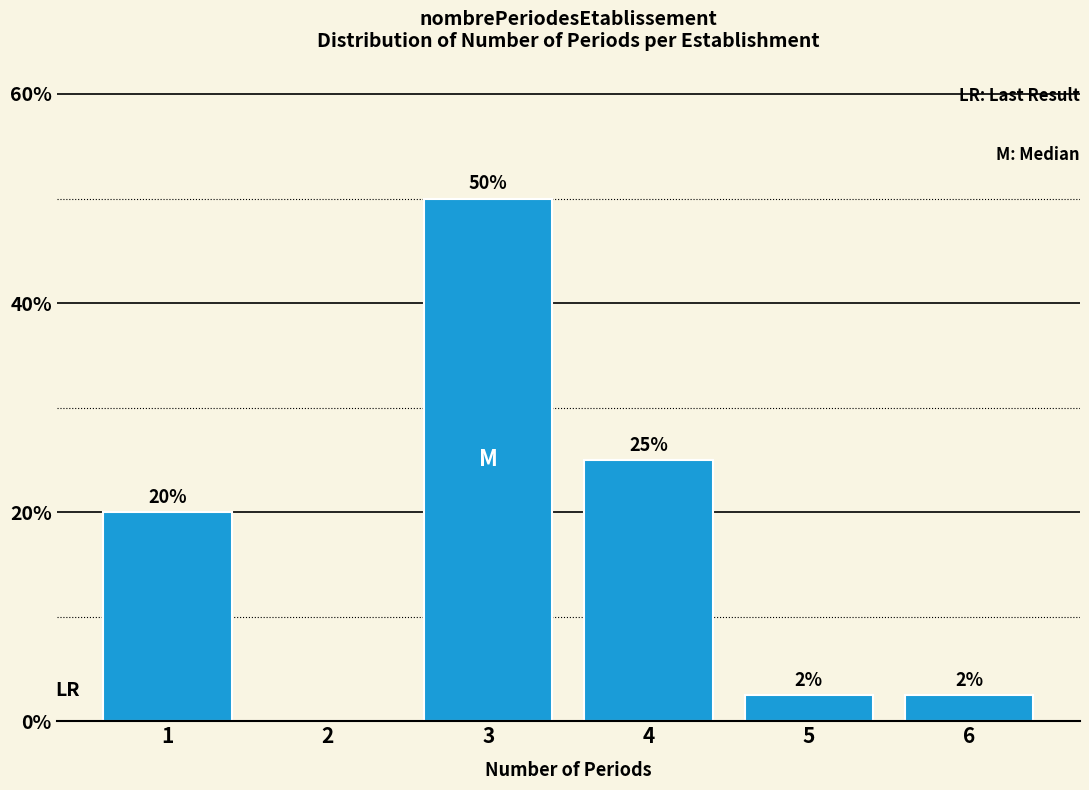

Which label corresponds to the largest value in the chart?

3